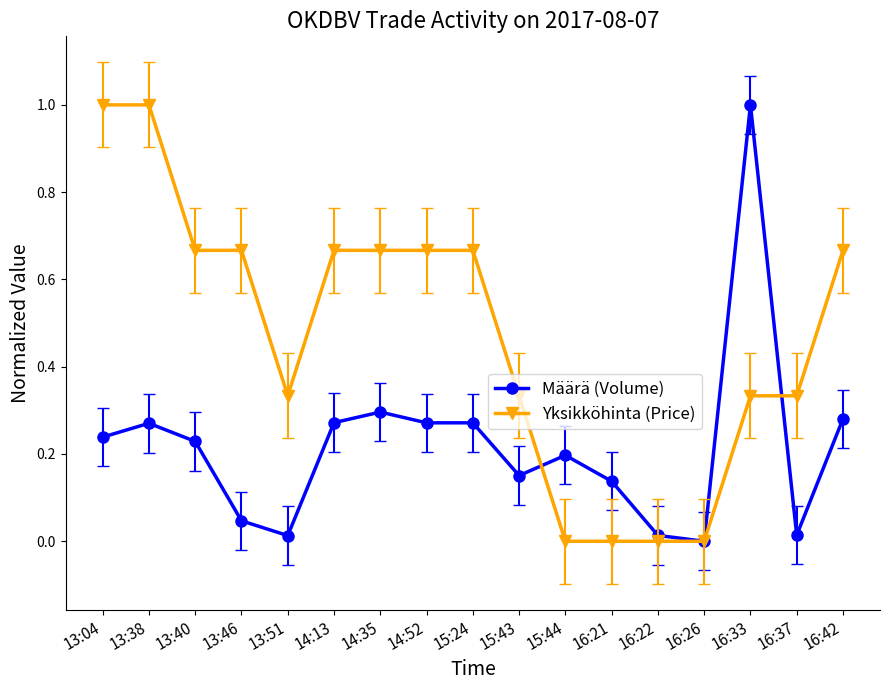

How many lines are shown in the chart?

2